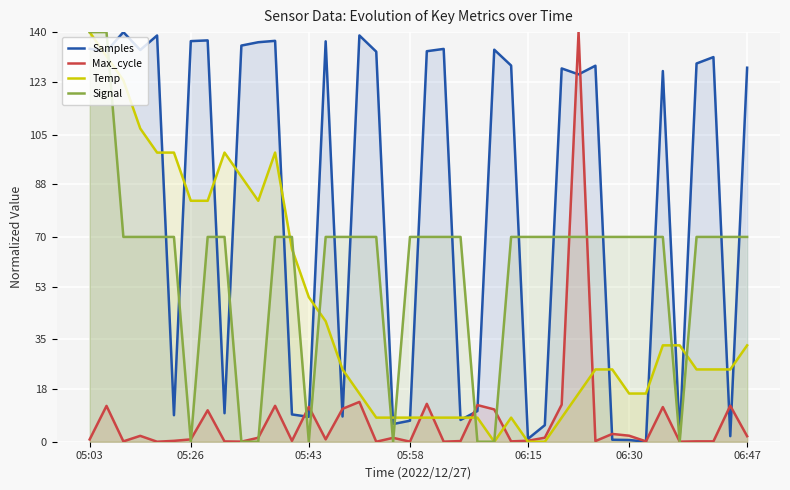

How many interior local peaks does the Temp series have?

3